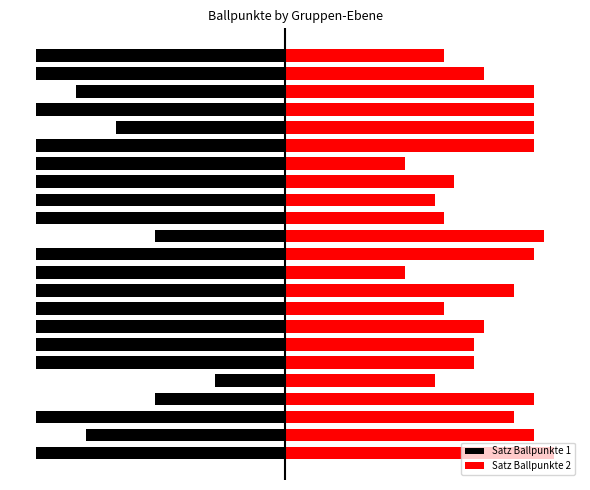

At which label does Satz Ballpunkte 2 reach its minimum?

10